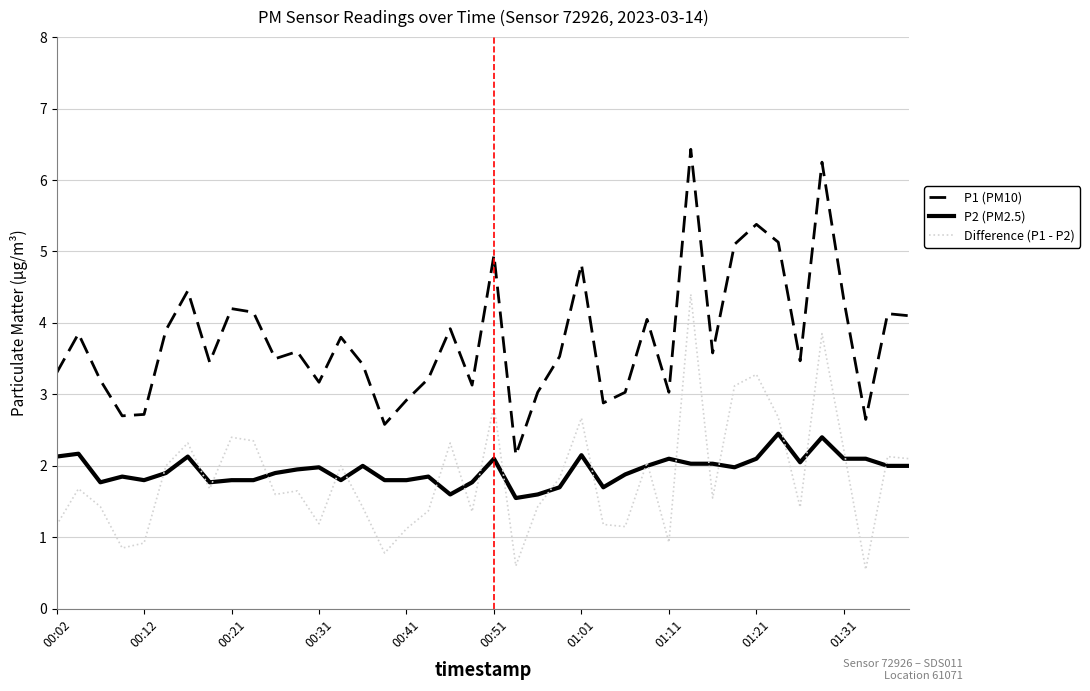

Which series has the largest total across all categories?

P1 (PM10)